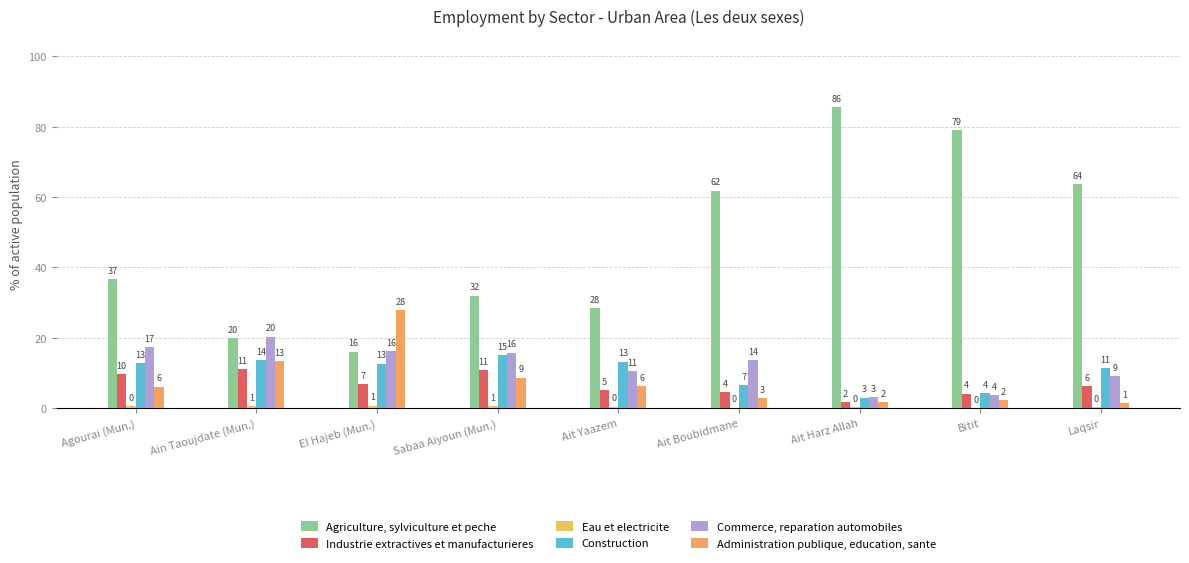

Are the bars grouped side by side (vs. stacked)?

Yes